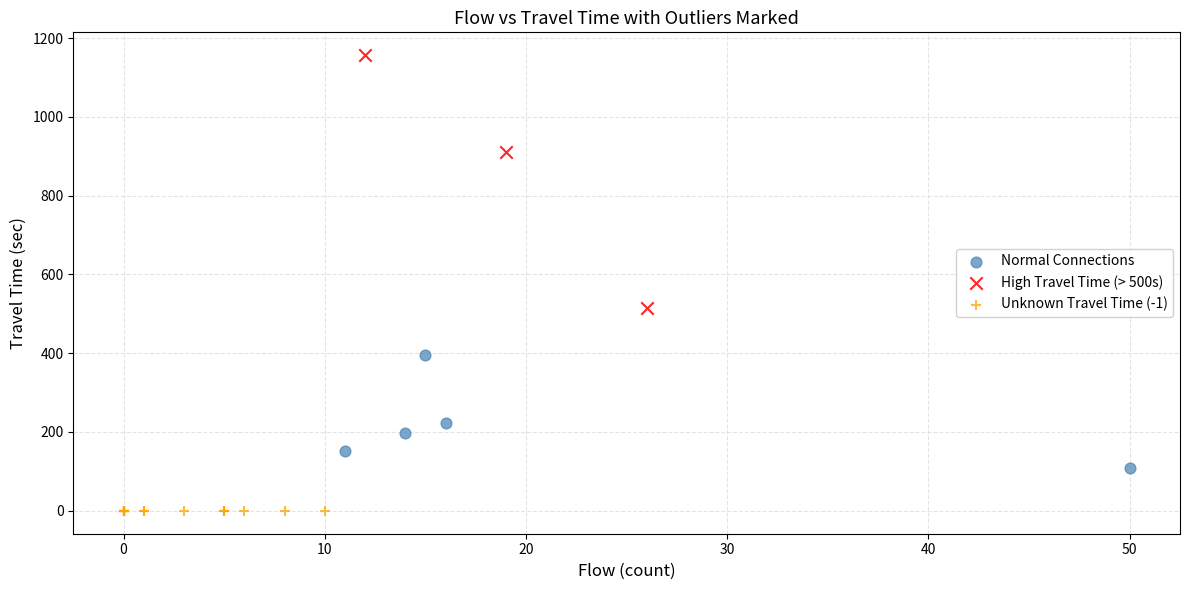

Which series contains the highest Y value?

High Travel Time (> 500s)